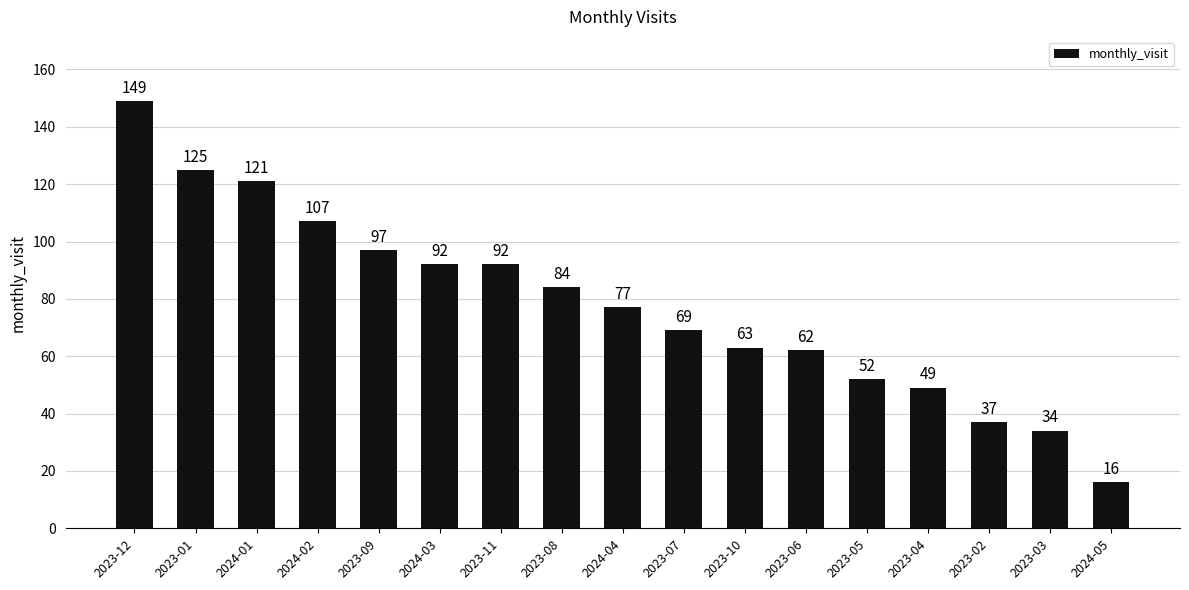

The value at 2023-12 is 149. True or false?

True